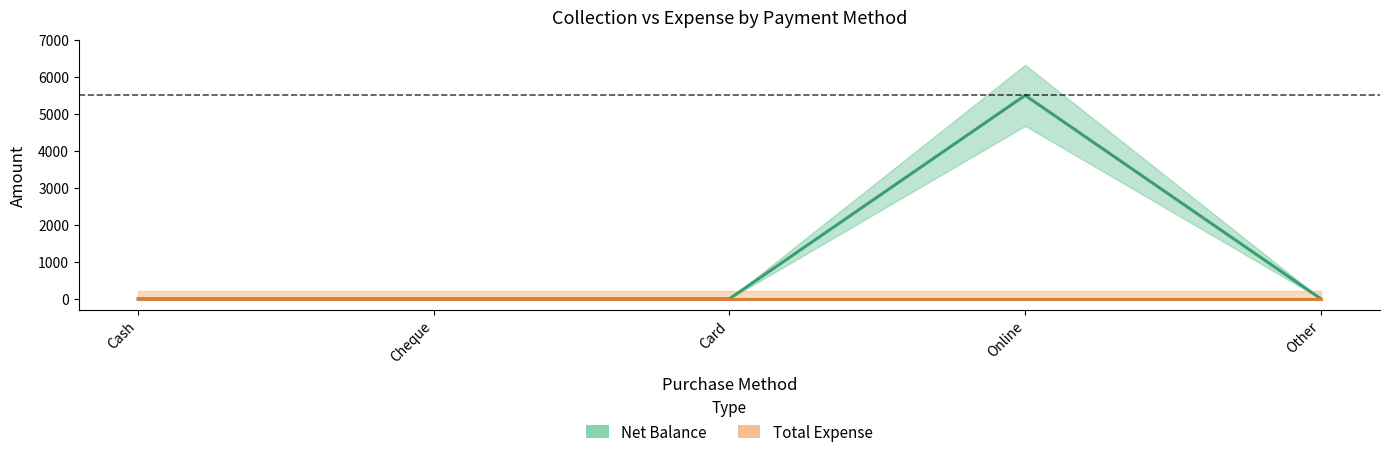

Rank the series by their maximum value, from lowest to highest.

Total Expense, Net Balance